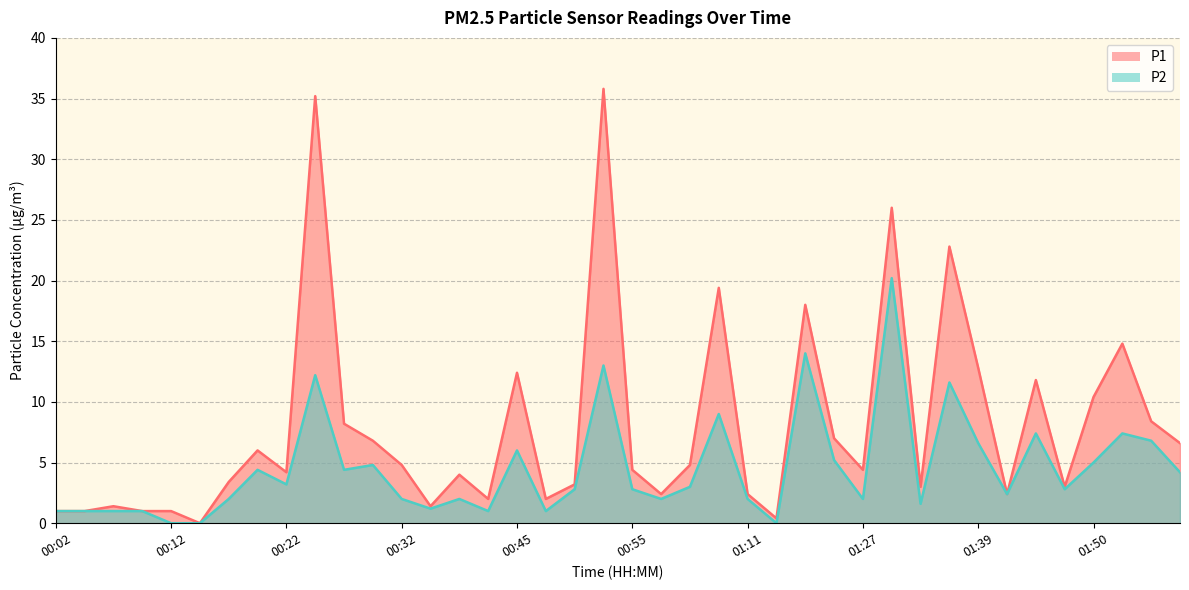

The P1 series shows 0.5 at 00:48. True or false?

False